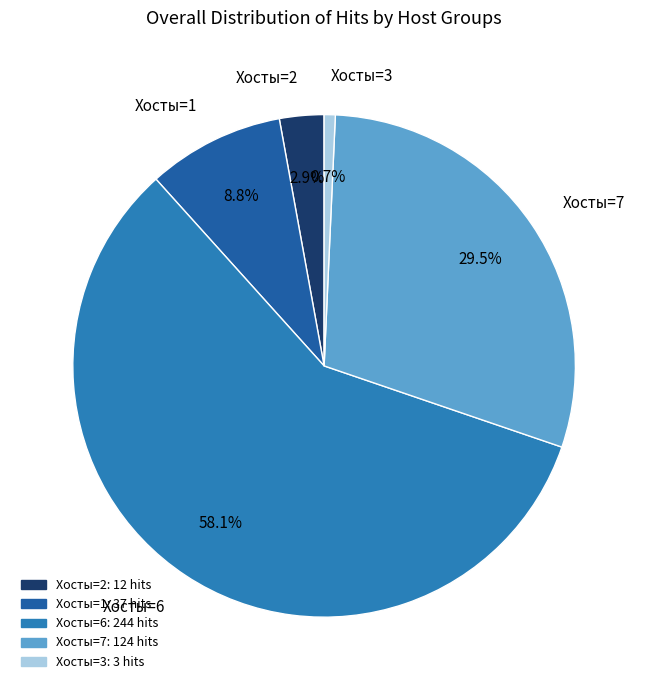

How many segments does this pie chart have?

5